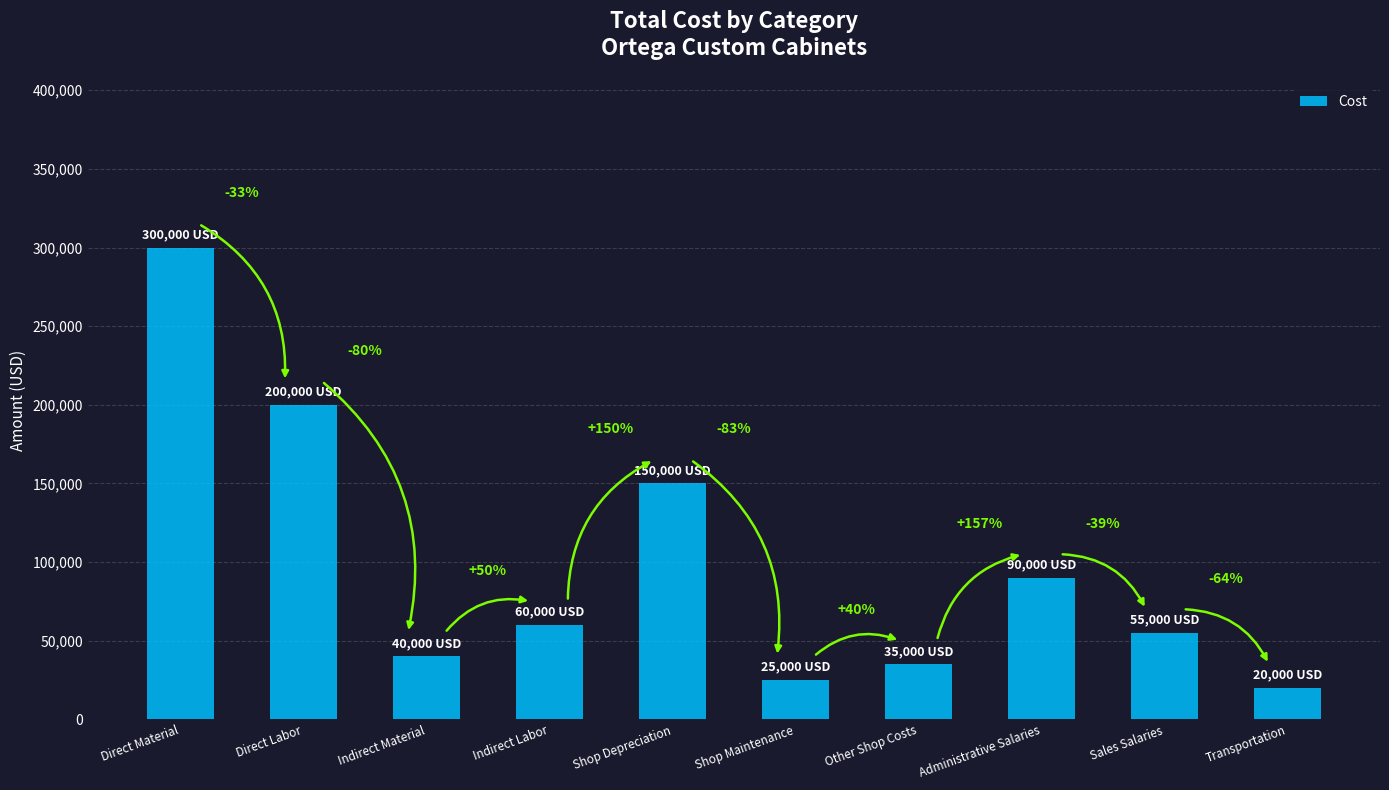

True or false: the data shows 156226 at Administrative Salaries.

False